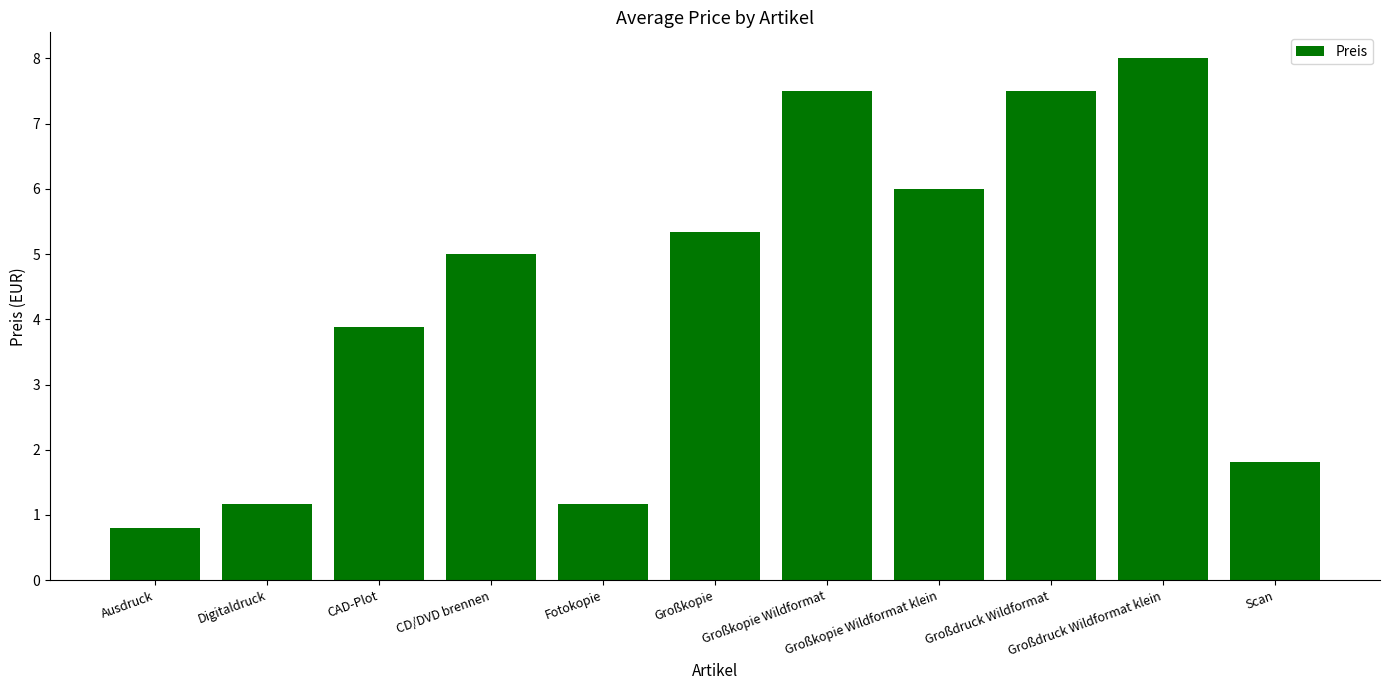

What is the difference between the second highest and second lowest values?

6.3